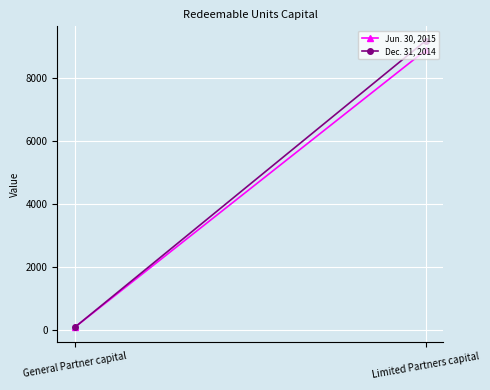

Reading right to left, extract all data points from this chart.

Jun. 30, 2015: 8884.4	100.6
Dec. 31, 2014: 9185.5	100.6